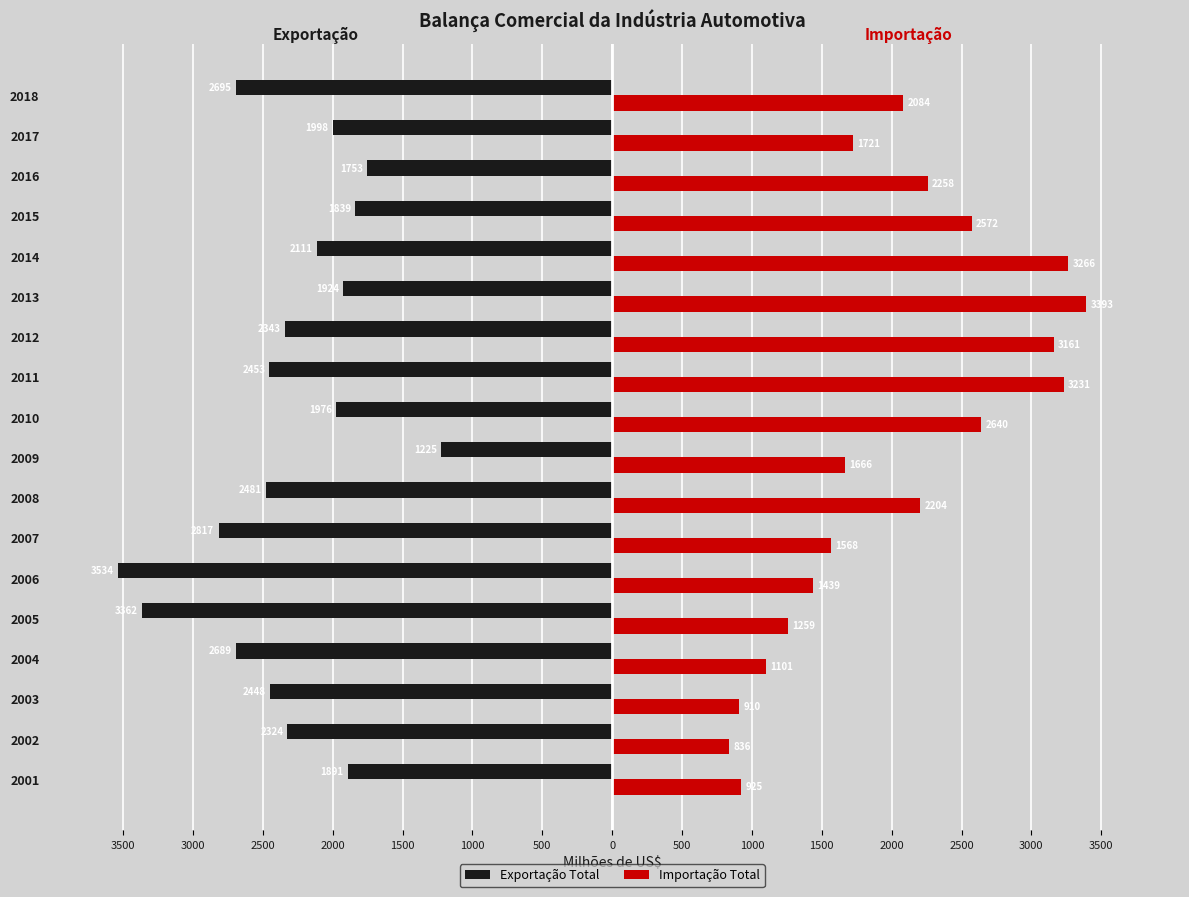

What are all the series names shown in the legend?

Exportação Total, Importação Total